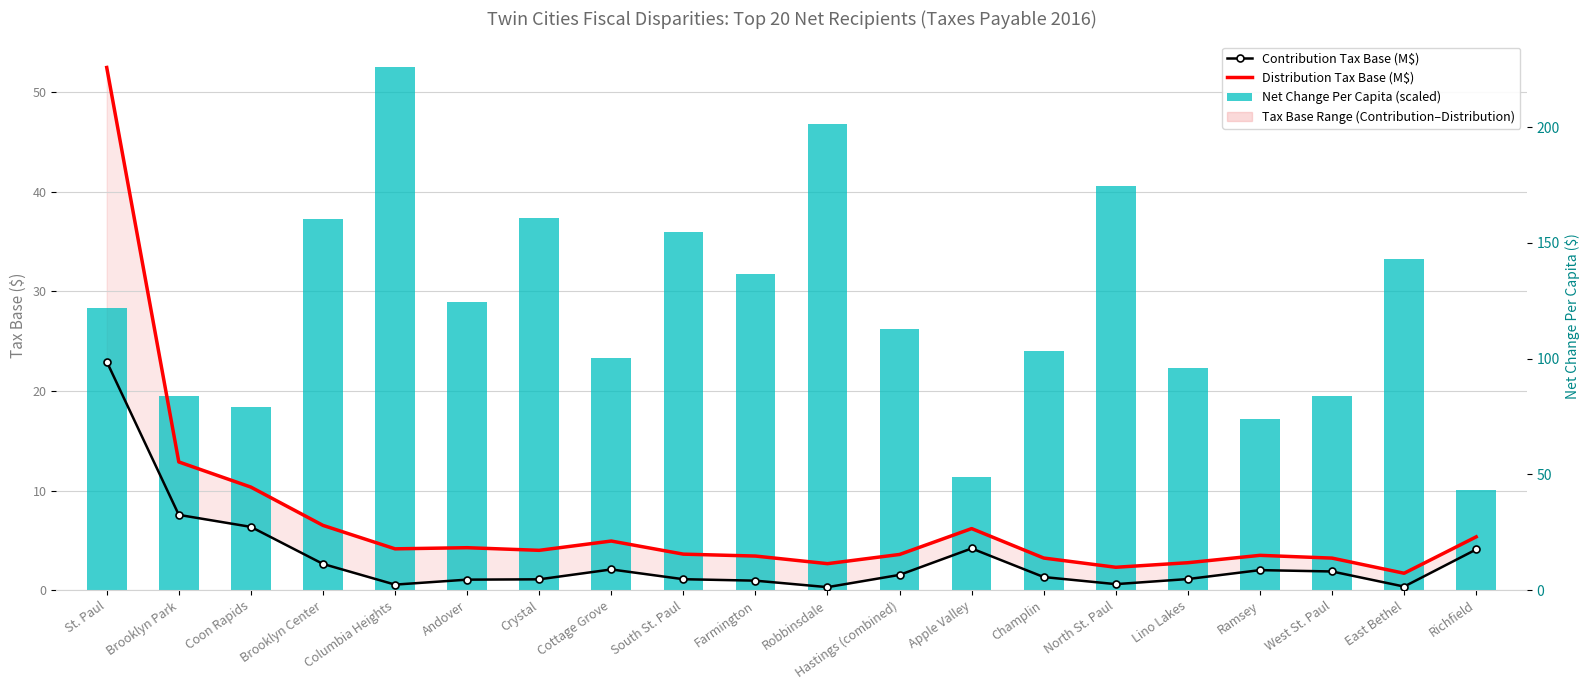

Reading left to right, what are all the values shown in this chart?

Contribution Tax Base (M$): St. Paul=23.0	Brooklyn Park=7.6	Coon Rapids=6.4	Brooklyn Center=2.6	Columbia Heights=0.6	Andover=1.1	Crystal=1.1	Cottage Grove=2.1	South St. Paul=1.1	Farmington=1.0	Robbinsdale=0.3	Hastings (combined)=1.5	Apple Valley=4.2	Champlin=1.3	North St. Paul=0.6	Lino Lakes=1.1	Ramsey=2.0	West St. Paul=1.9	East Bethel=0.4	Richfield=4.1
Distribution Tax Base (M$): St. Paul=52.5	Brooklyn Park=12.9	Coon Rapids=10.4	Brooklyn Center=6.5	Columbia Heights=4.1	Andover=4.3	Crystal=4.0	Cottage Grove=4.9	South St. Paul=3.6	Farmington=3.4	Robbinsdale=2.7	Hastings (combined)=3.6	Apple Valley=6.2	Champlin=3.2	North St. Paul=2.3	Lino Lakes=2.8	Ramsey=3.5	West St. Paul=3.2	East Bethel=1.7	Richfield=5.4
Net Change Per Capita (scaled): St. Paul=28.4	Brooklyn Park=19.5	Coon Rapids=18.4	Brooklyn Center=37.3	Columbia Heights=52.5	Andover=29.0	Crystal=37.4	Cottage Grove=23.3	South St. Paul=36.0	Farmington=31.8	Robbinsdale=46.8	Hastings (combined)=26.3	Apple Valley=11.4	Champlin=24.0	North St. Paul=40.6	Lino Lakes=22.3	Ramsey=17.2	West St. Paul=19.5	East Bethel=33.2	Richfield=10.1